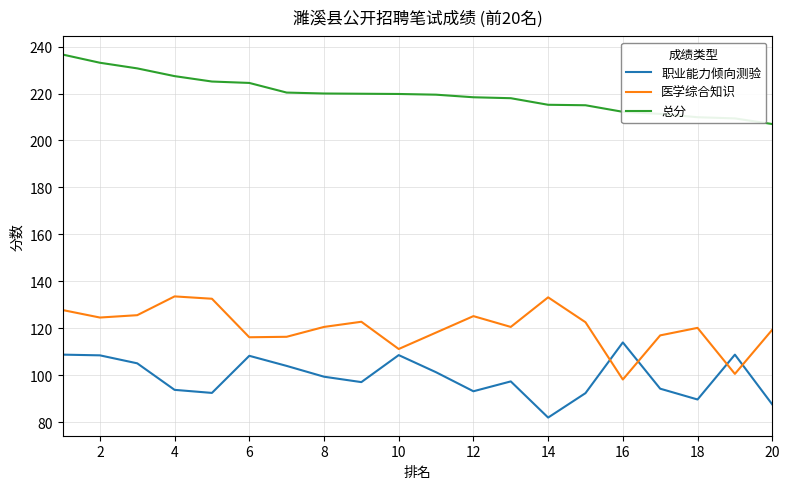

True or false: 总分 and 医学综合知识 intersect in this chart.

False